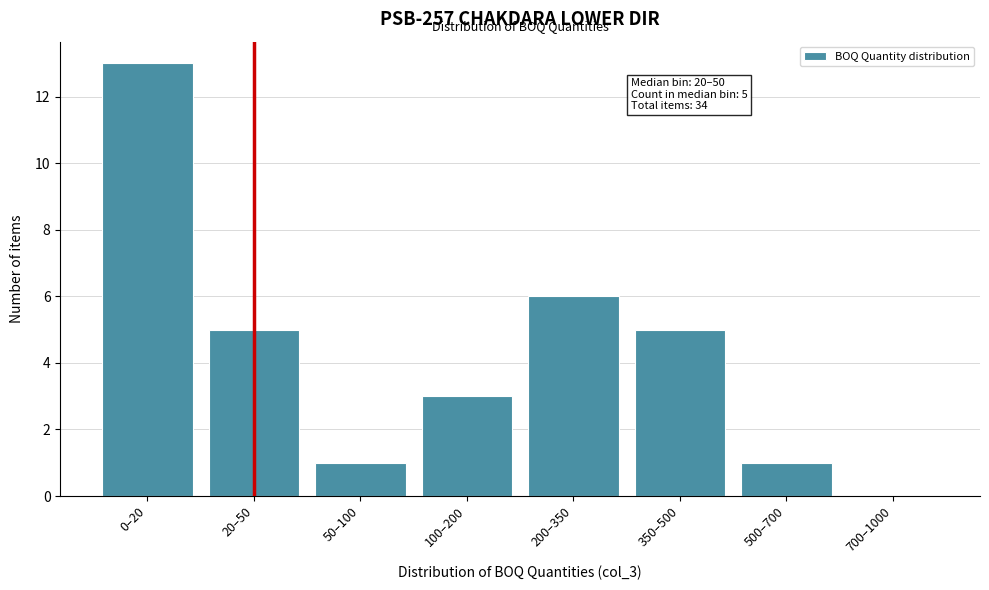

Reading right to left, extract all data points from this chart.

700–1000=0	500–700=1	350–500=5	200–350=6	100–200=3	50–100=1	20–50=5	0–20=13